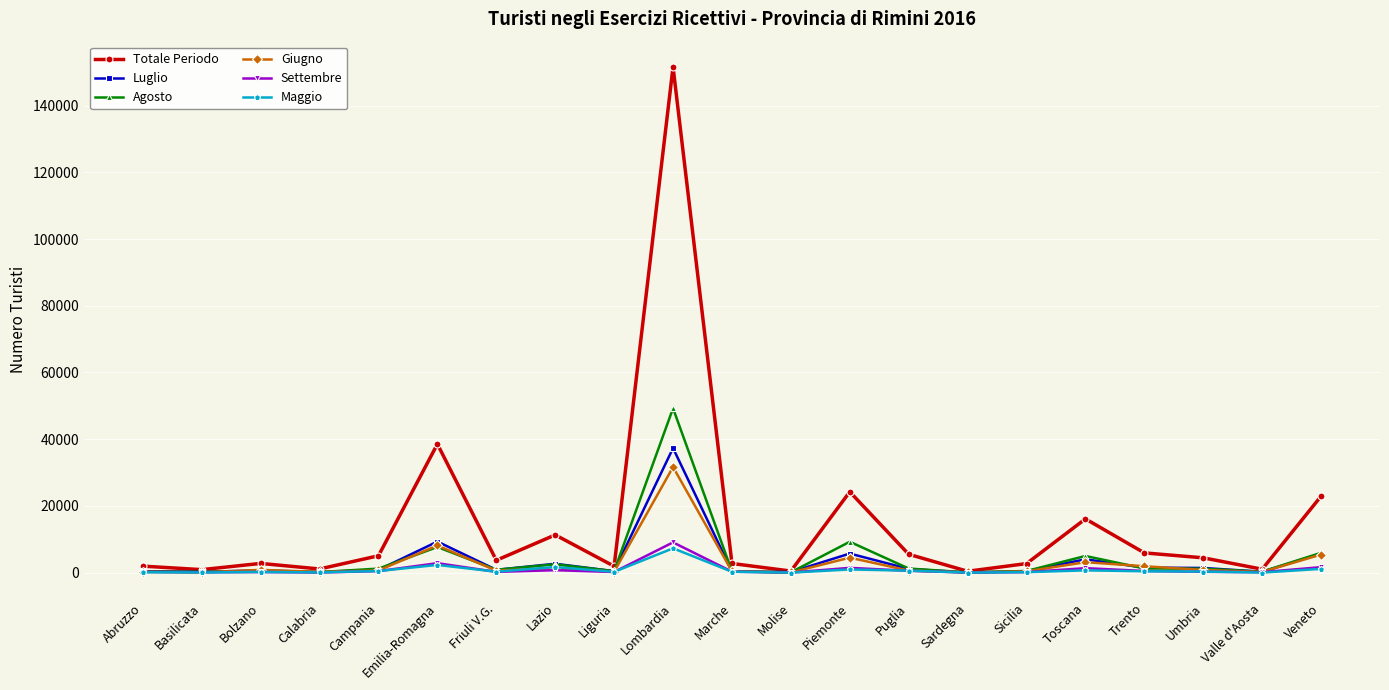

The value of Totale Periodo at Emilia-Romagna is 18113. True or false?

False